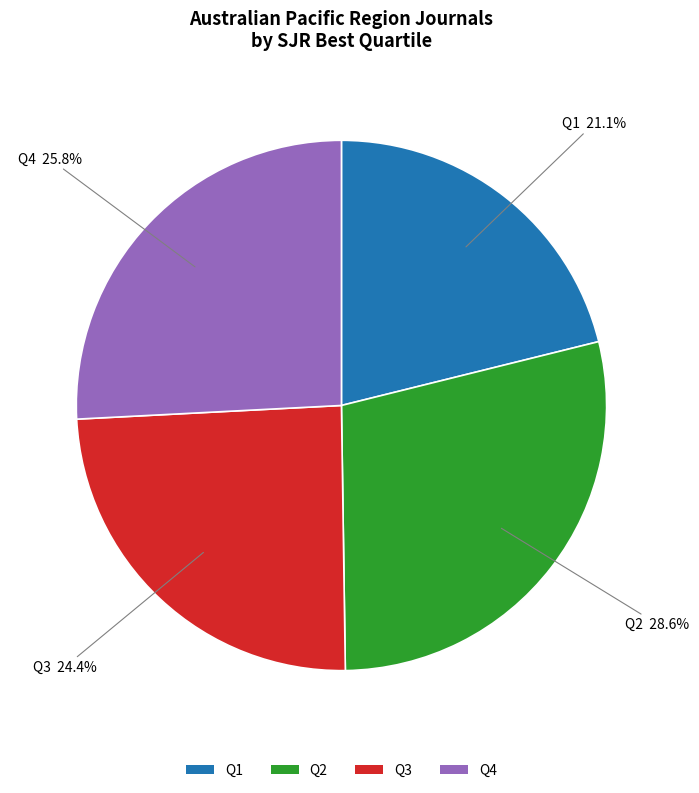

What is the total percentage of Q3 and Q1?

45.5%